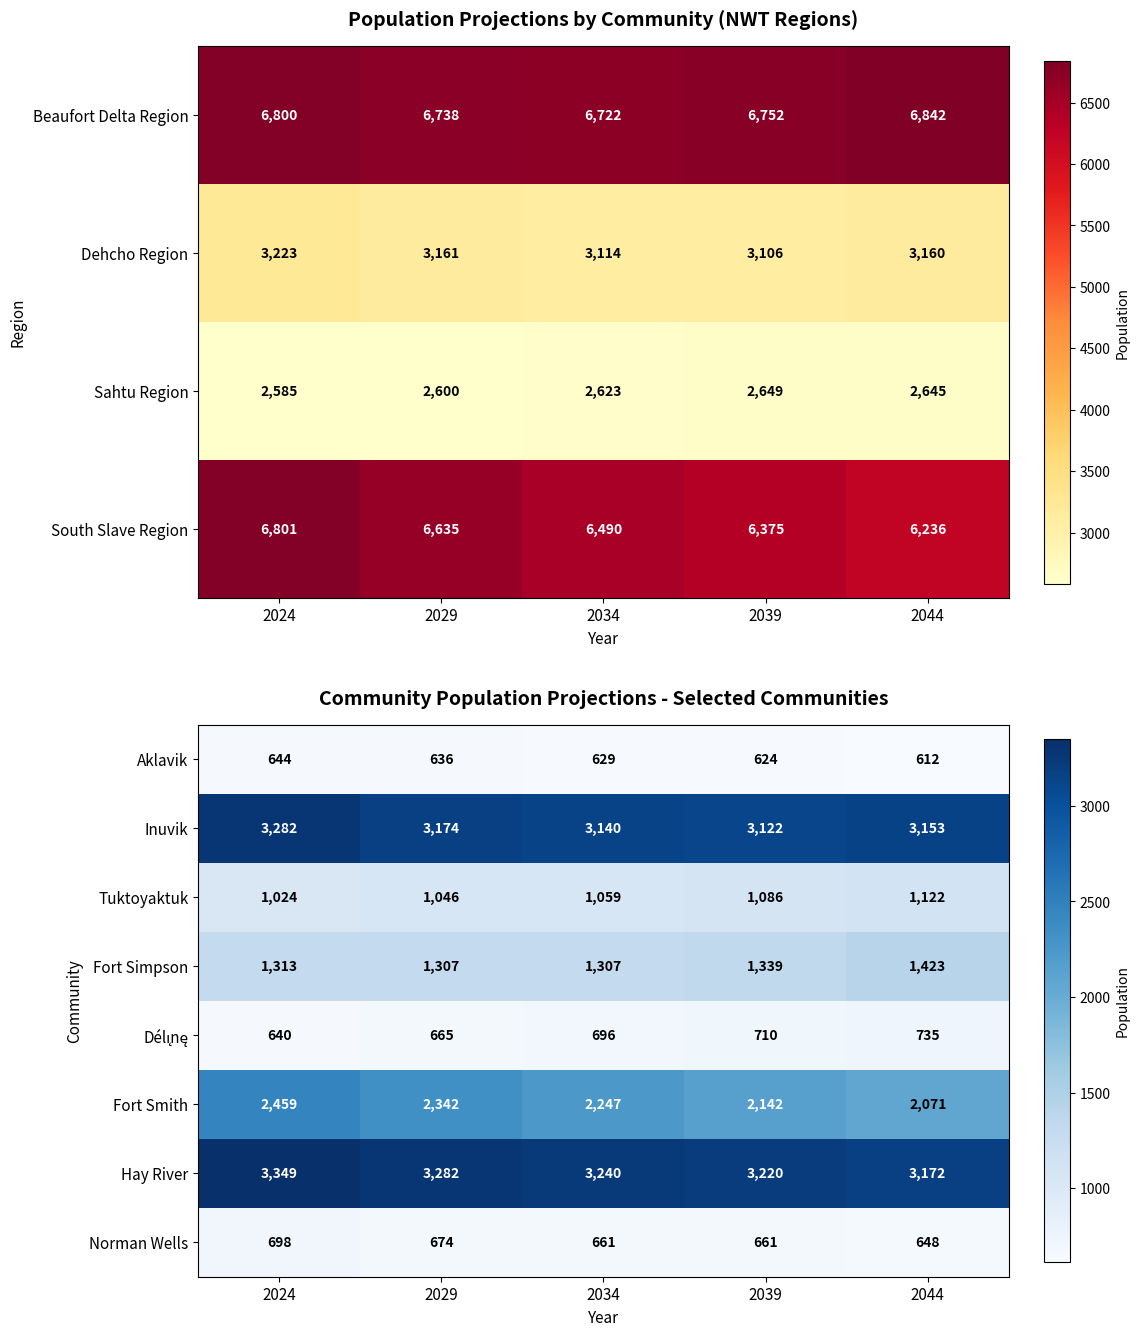

How many Aklavik values are between 624 and 636?

3